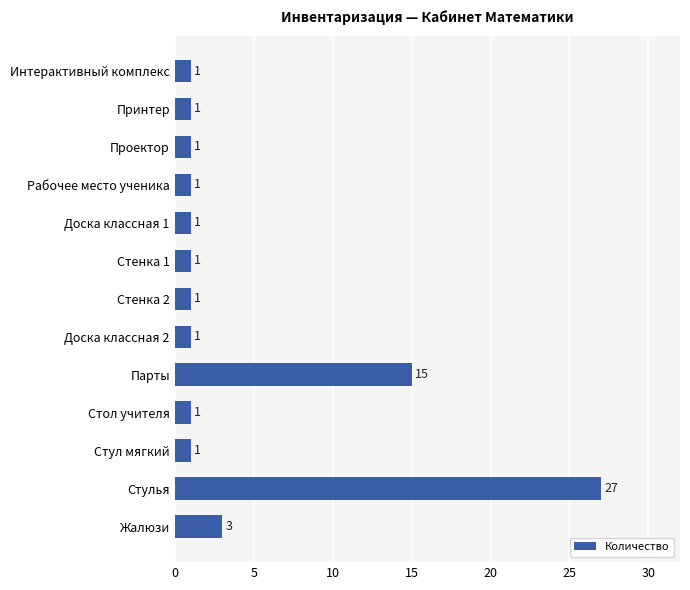

Which has a higher value, Доска классная 2 or Парты?

Парты